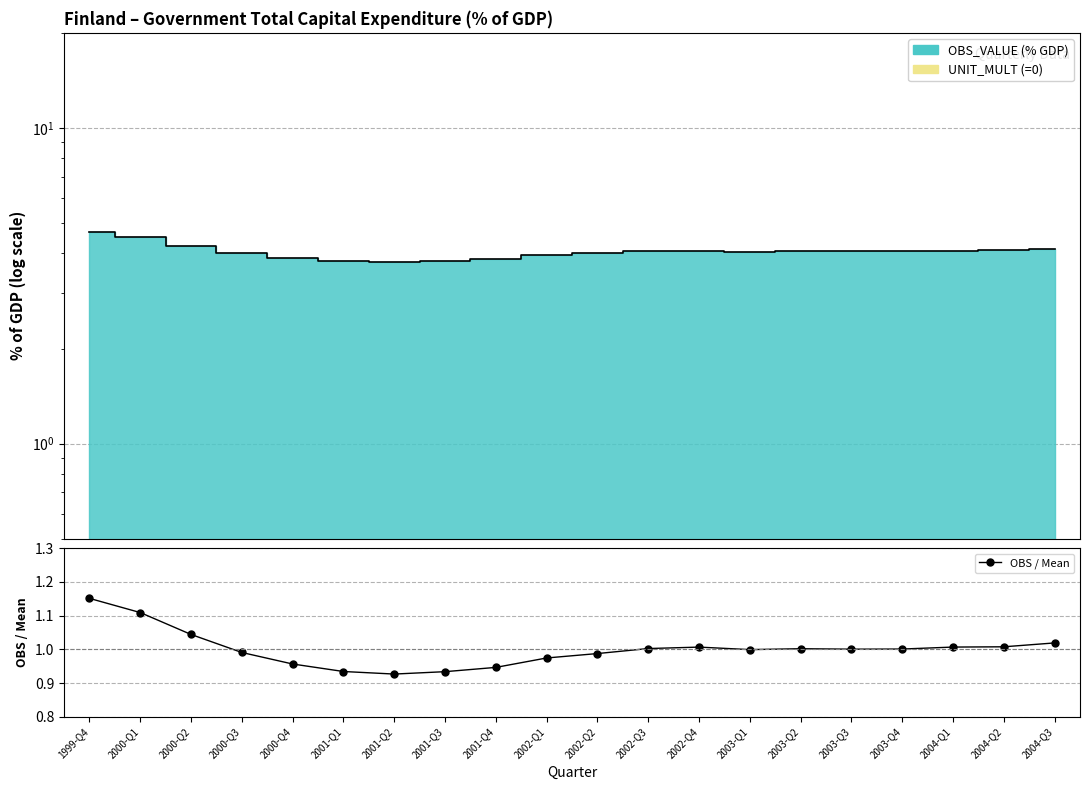

List the labels in order of value, smallest first.

2001-Q2, 2001-Q3, 2001-Q1, 2001-Q4, 2000-Q4, 2002-Q1, 2002-Q2, 2000-Q3, 2003-Q1, 2003-Q3, 2003-Q4, 2003-Q2, 2002-Q3, 2002-Q4, 2004-Q1, 2004-Q2, 2004-Q3, 2000-Q2, 2000-Q1, 1999-Q4